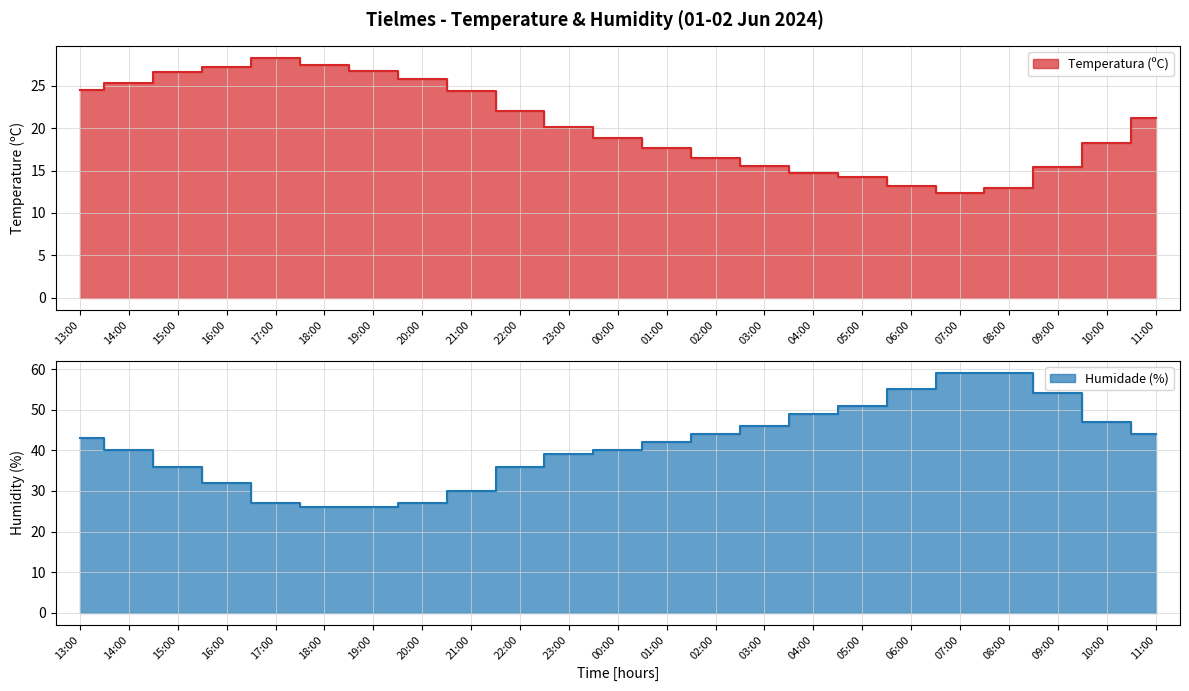

What is the difference between the maximum and minimum values in the Temperatura (ºC) series?

15.9